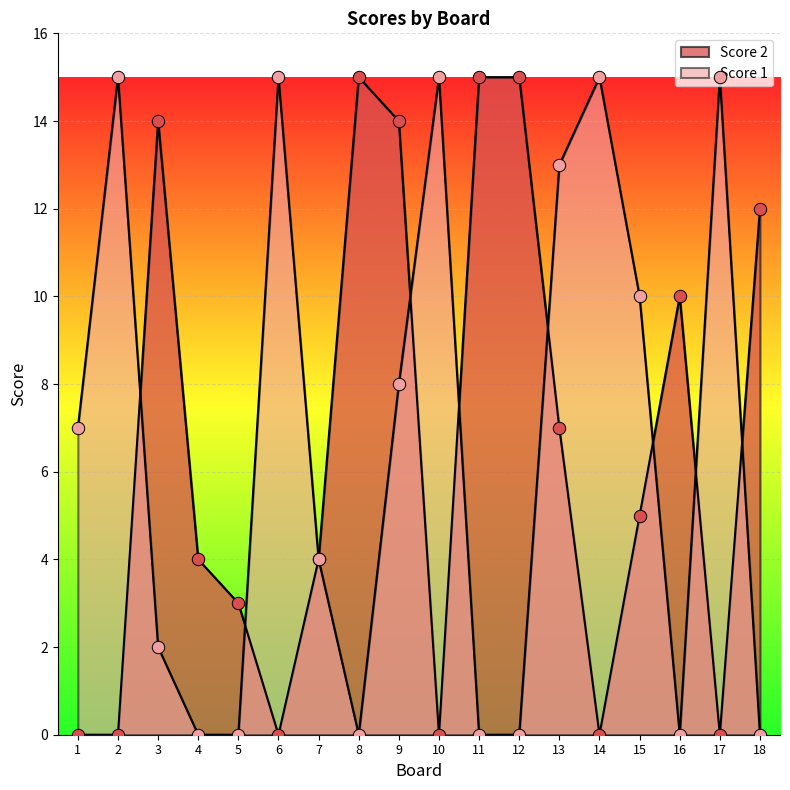

At which category is the sum across all series the highest?

9